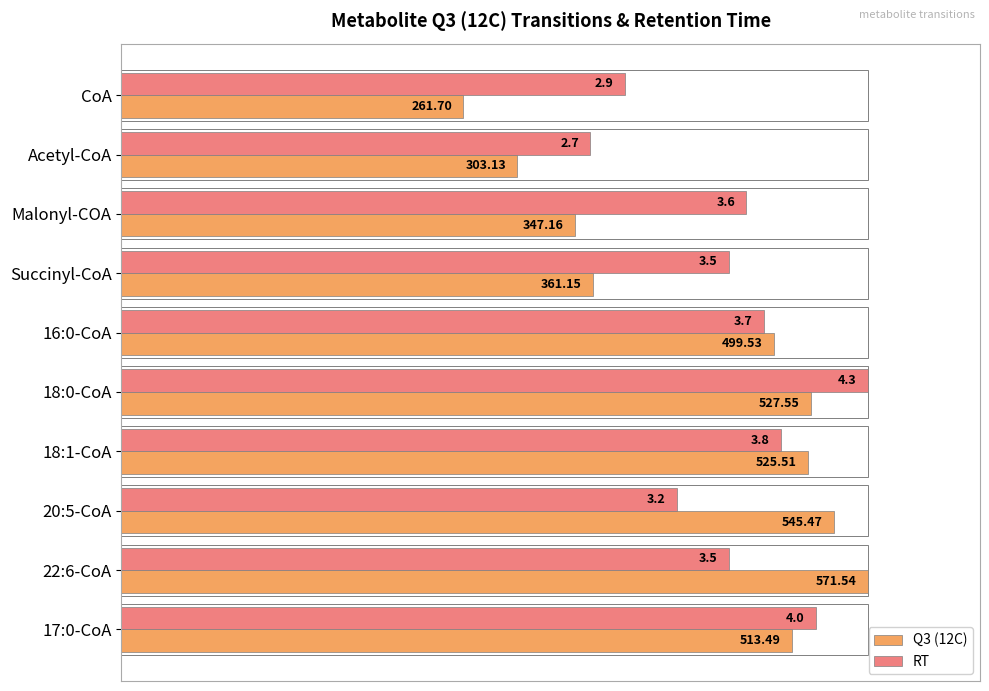

What are all the series names shown in the legend?

Q3 (12C), RT